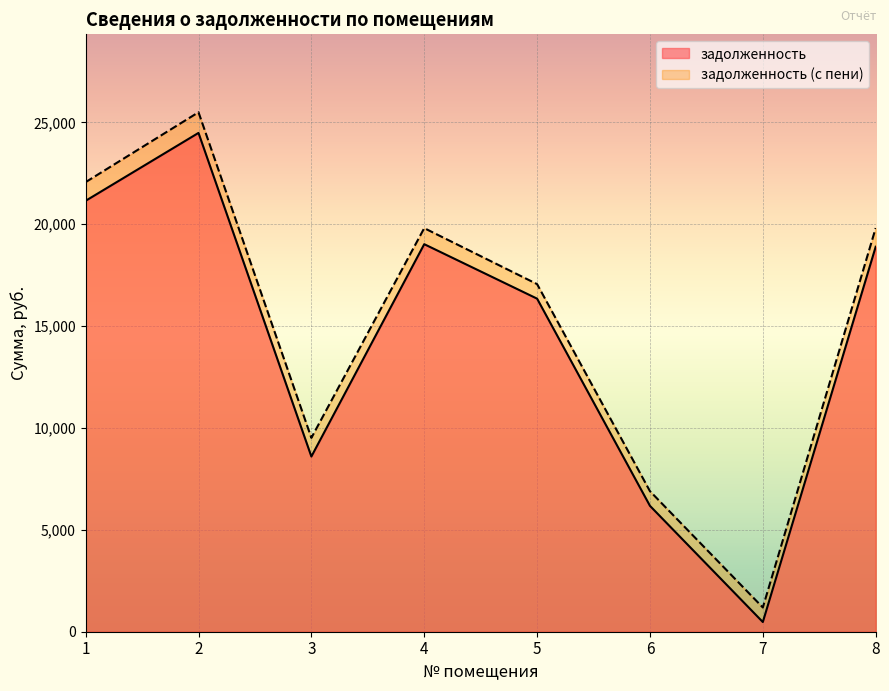

True or false: задолженность and задолженность (с пени) intersect in this chart.

False